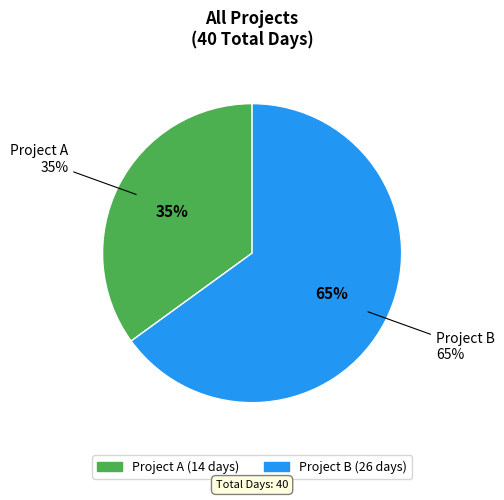

To the nearest percent, what percentage of the pie is Project B?

65%